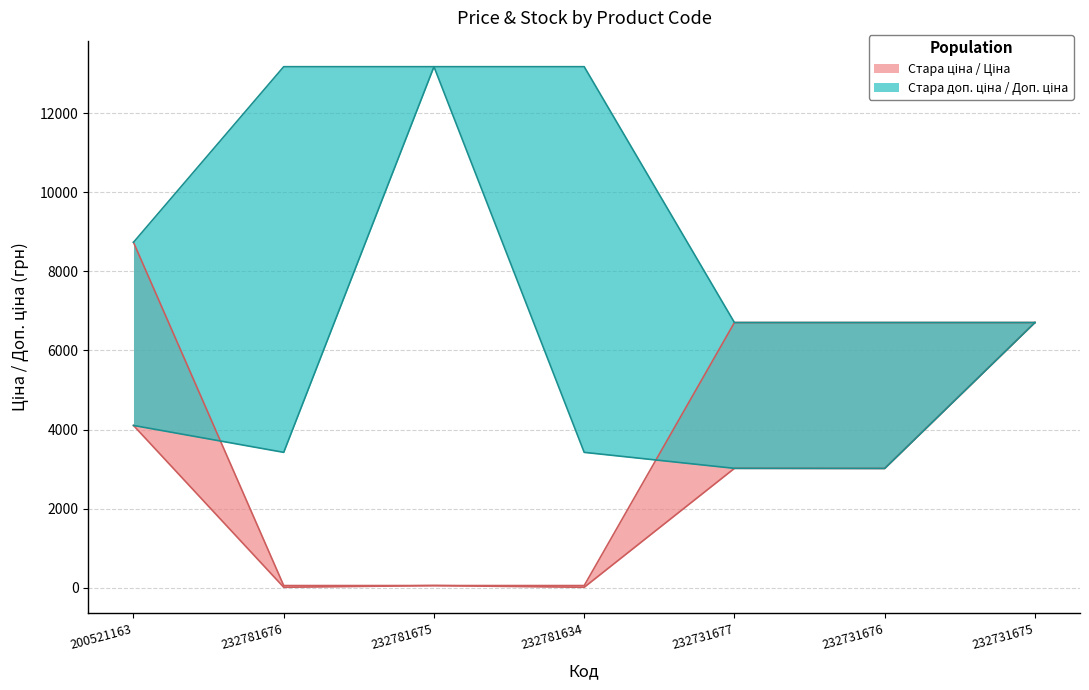

In Доп. ціна, how many points are higher than both neighbors (excluding endpoints)?

1